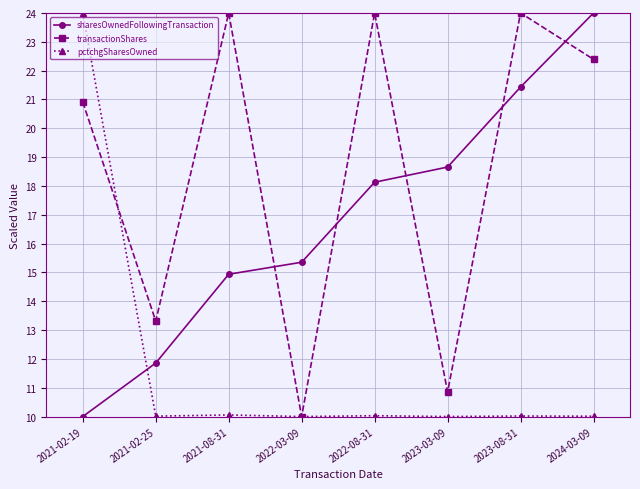

Where does the transactionShares series first go above 22?

2021-08-31